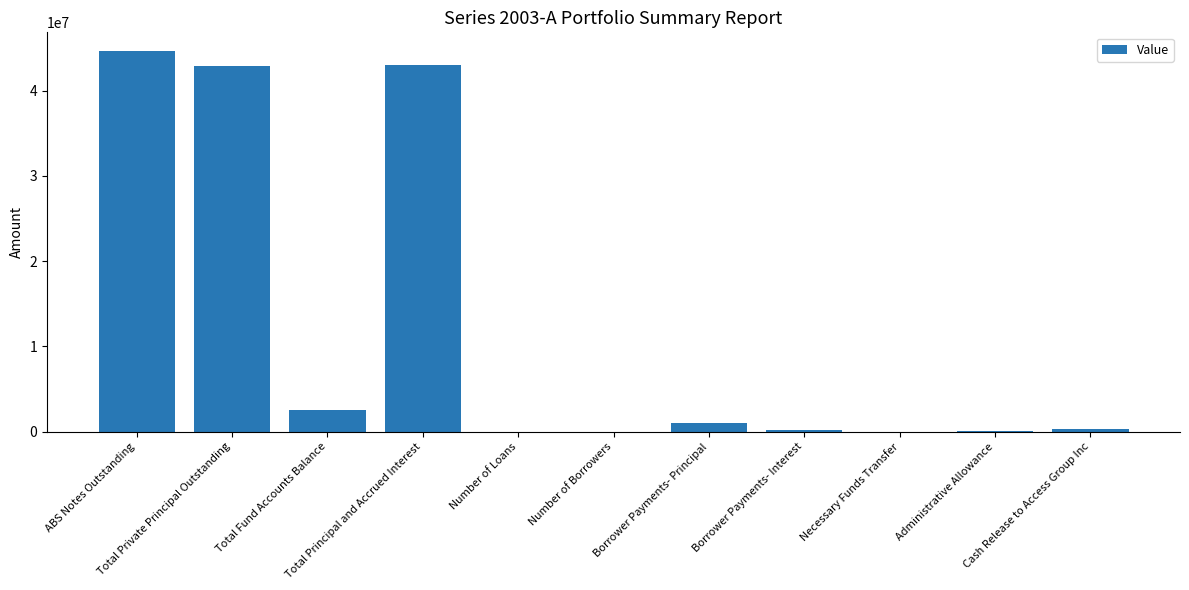

What is the sum of all values?

134622795.0